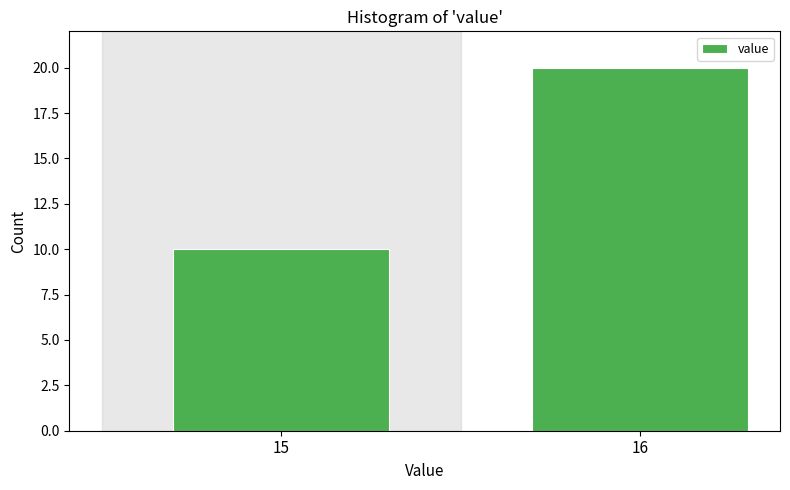

Reading left to right, what are all the values shown in this chart?

15=10	16=20